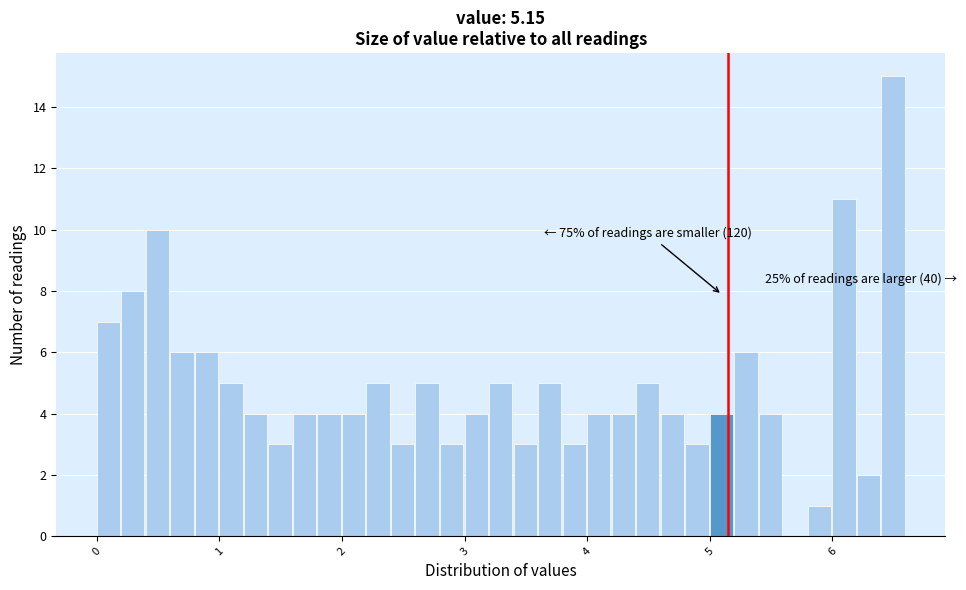

Read against the x-axis, roughly where is the centre of the tallest bar?

6.5